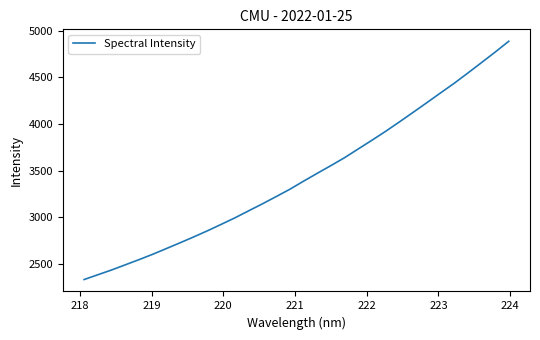

Reading right to left, extract all data points from this chart.

4887.4	4770.6	4657.7	4545.9	4435.8	4332.4	4228.0	4124.8	4022.4	3922.4	3826.9	3733.6	3639.8	3554.9	3472.0	3387.7	3301.4	3222.6	3145.3	3070.9	2995.8	2926.1	2857.3	2792.0	2728.7	2666.8	2605.4	2547.9	2492.5	2437.2	2386.1	2334.8